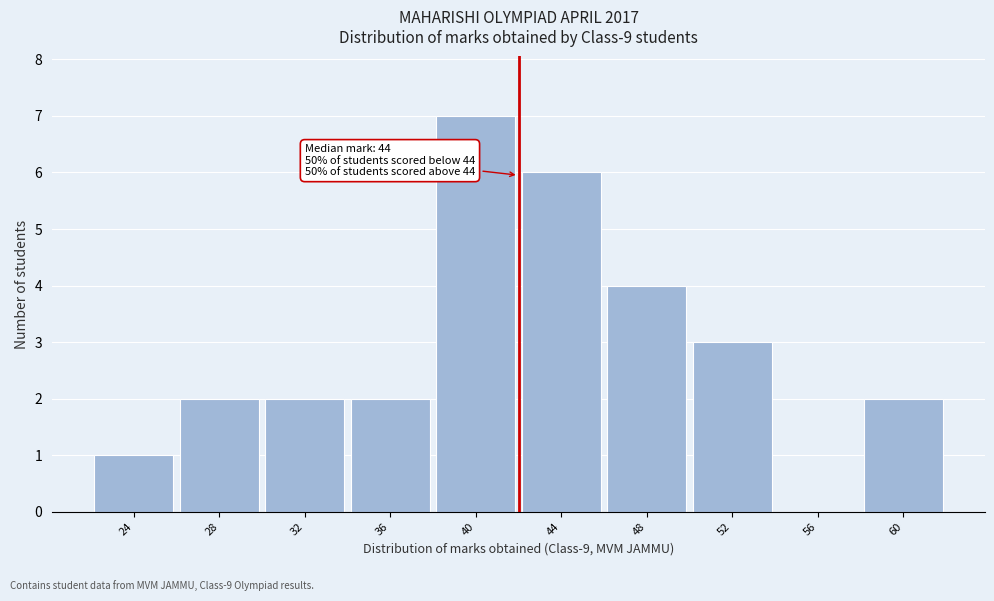

Reading right to left, extract all data points from this chart.

60=2	56=0	52=3	48=4	44=6	40=7	36=2	32=2	28=2	24=1